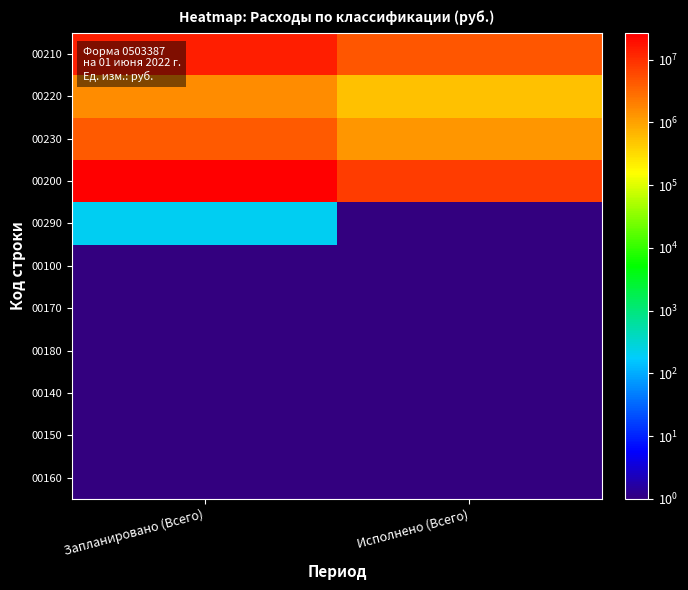

Reading left to right, extract all data points from this chart.

00210: Запланировано (Всего)=14301100.0	Исполнено (Всего)=4637756.1
00220: Запланировано (Всего)=1539800.0	Исполнено (Всего)=551718.1
00230: Запланировано (Всего)=4323300.0	Исполнено (Всего)=1321806.8
00200: Запланировано (Всего)=26781900.0	Исполнено (Всего)=7855296.1
00290: Запланировано (Всего)=200.0	Исполнено (Всего)=1.0
00100: Запланировано (Всего)=1.0	Исполнено (Всего)=1.0
00170: Запланировано (Всего)=1.0	Исполнено (Всего)=1.0
00180: Запланировано (Всего)=1.0	Исполнено (Всего)=1.0
00140: Запланировано (Всего)=1.0	Исполнено (Всего)=1.0
00150: Запланировано (Всего)=1.0	Исполнено (Всего)=1.0
00160: Запланировано (Всего)=1.0	Исполнено (Всего)=1.0